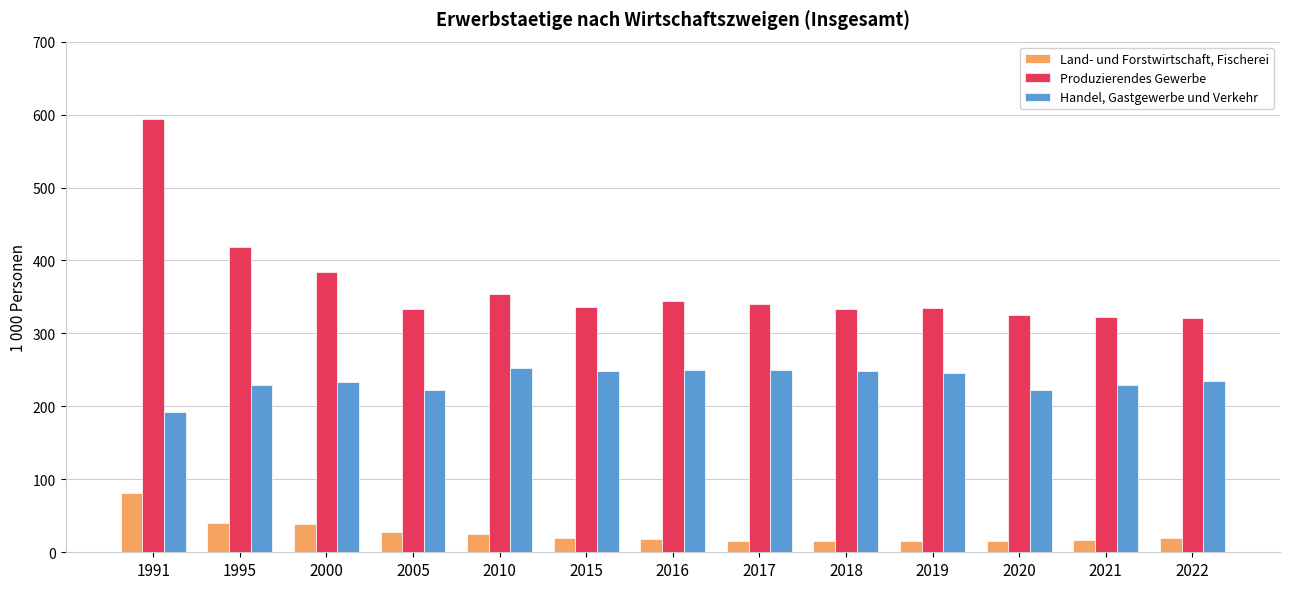

What is the value of the Produzierendes Gewerbe bar at the 9th from the left?

334.0